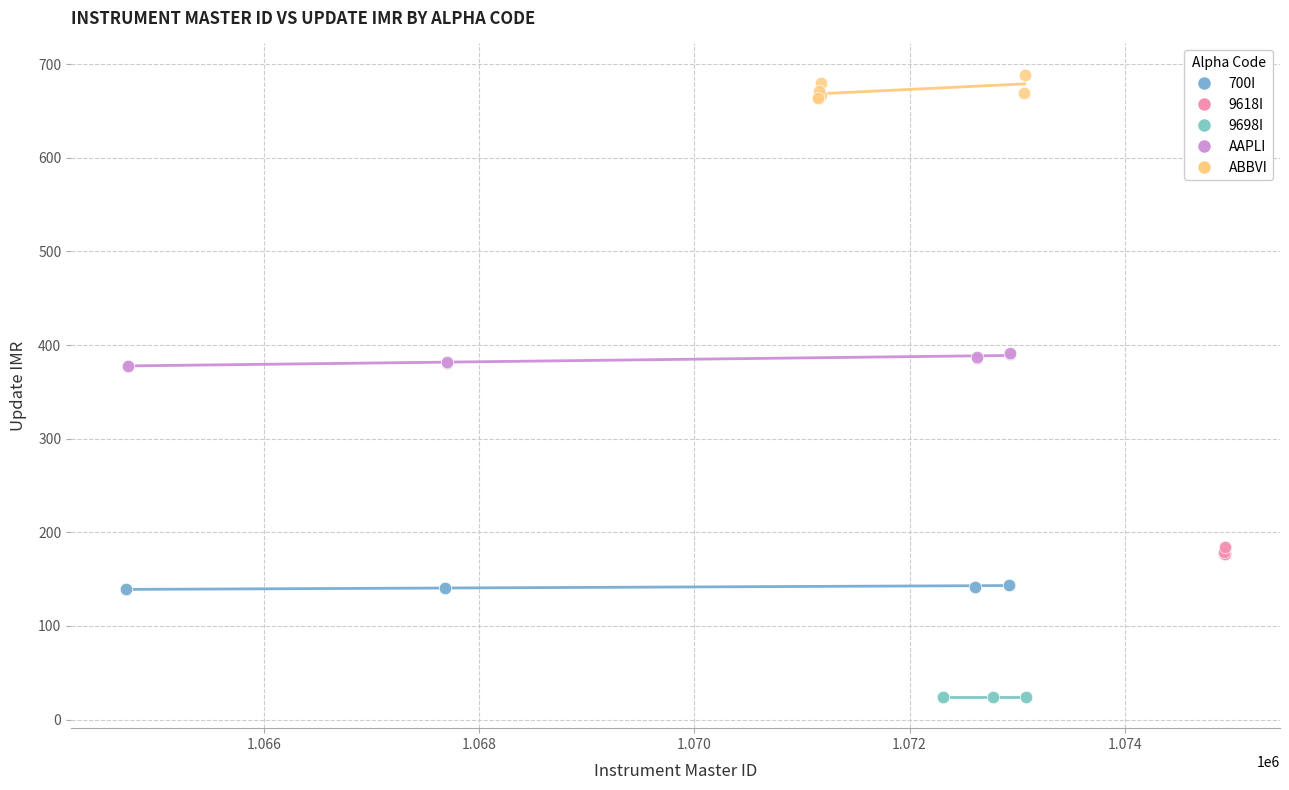

Which series reaches the maximum Y coordinate?

ABBVI